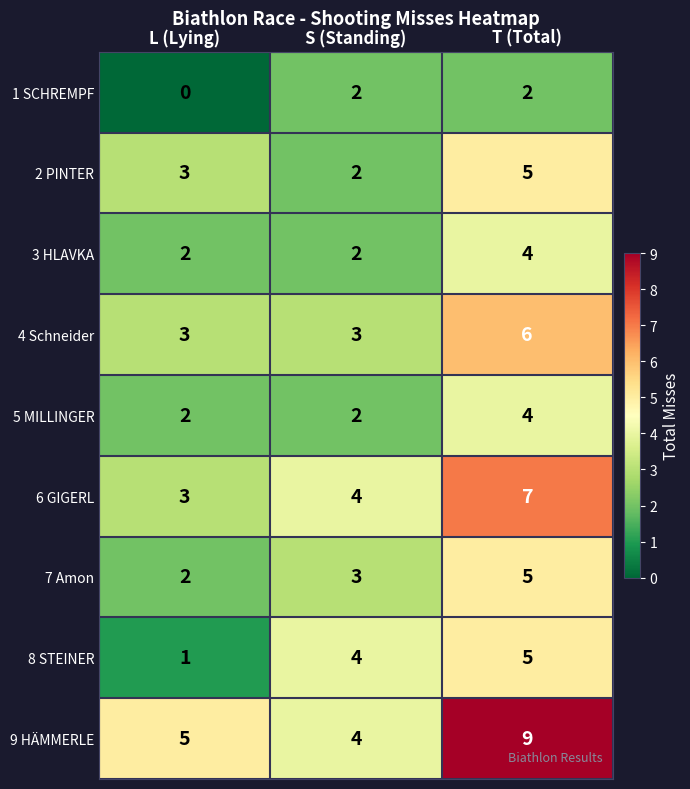

What is the spread (max minus min) of values at L (Lying)?

5